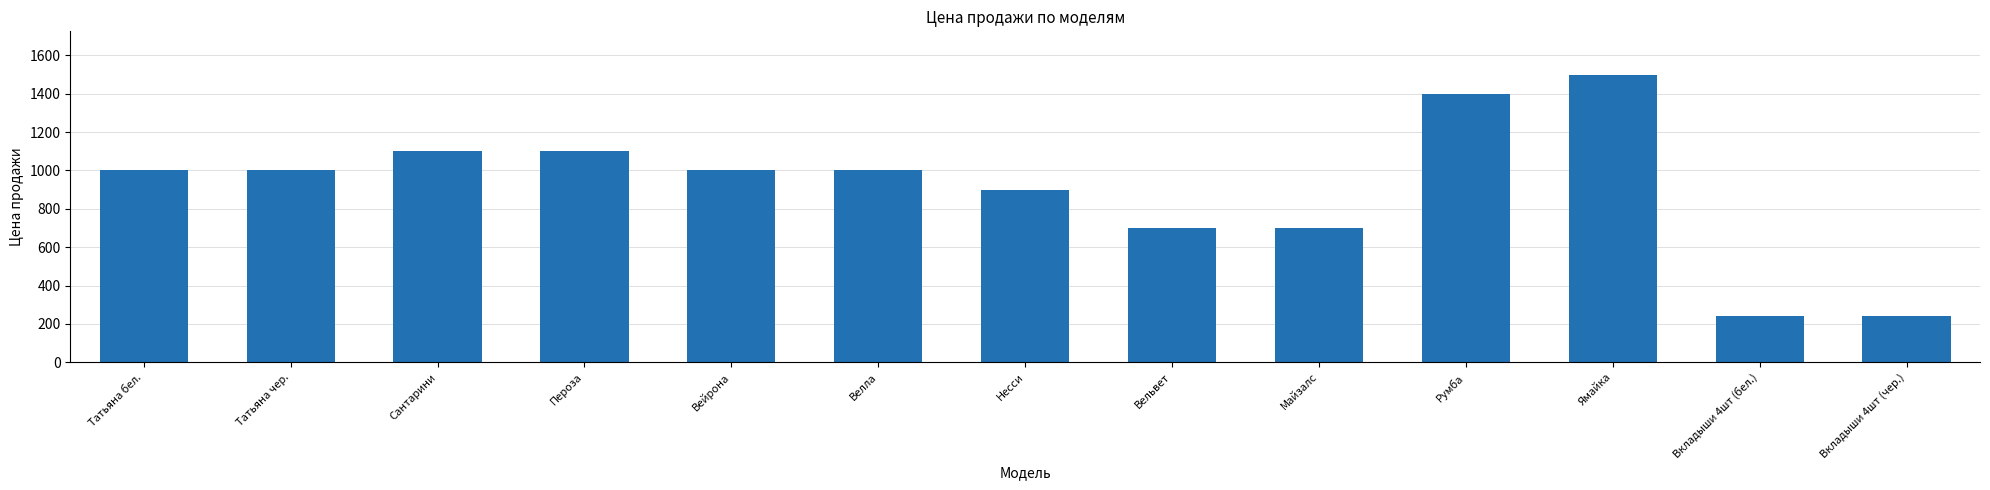

What is the sum of the values at Майзалс and Пероза?

1800